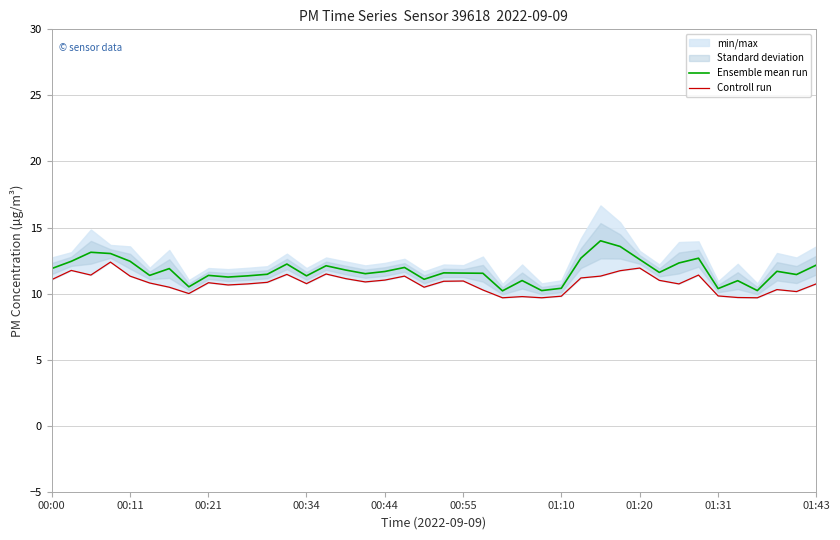

True or false: Controll run and Ensemble mean run intersect in this chart.

False